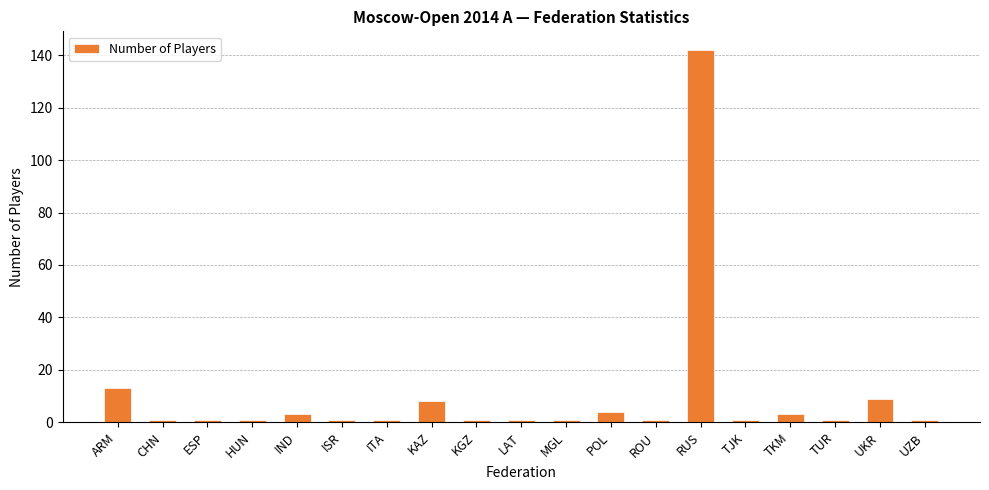

At which category does the chart reach its peak across all series?

RUS